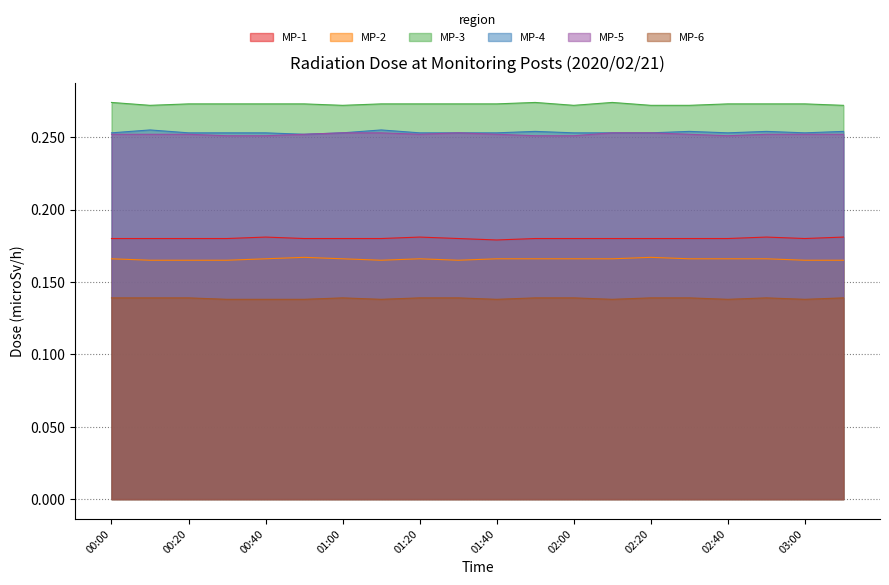

At which category does the chart reach its peak across all series?

00:00